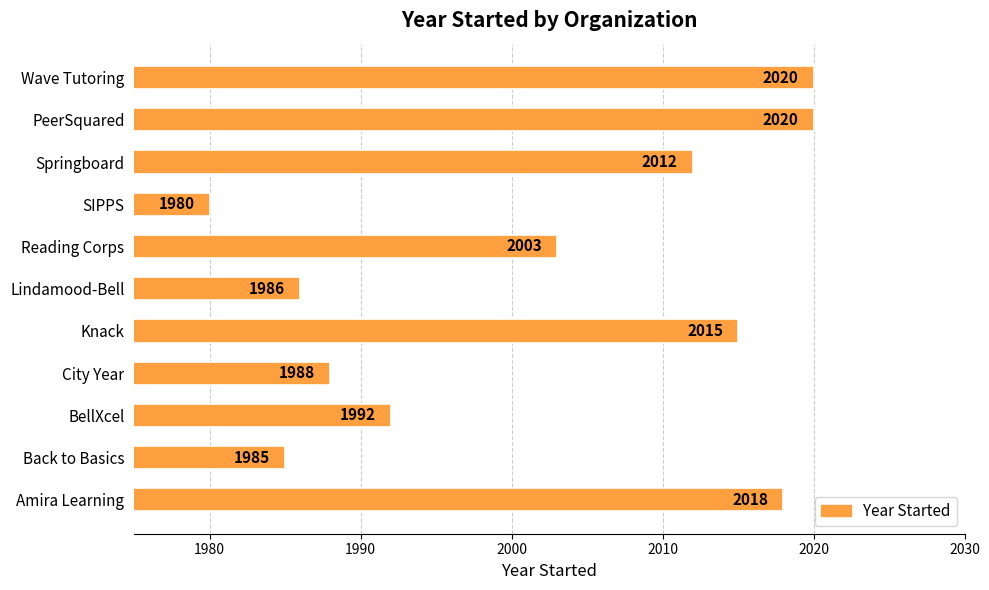

Is it true that the value at Amira Learning is 583?

False